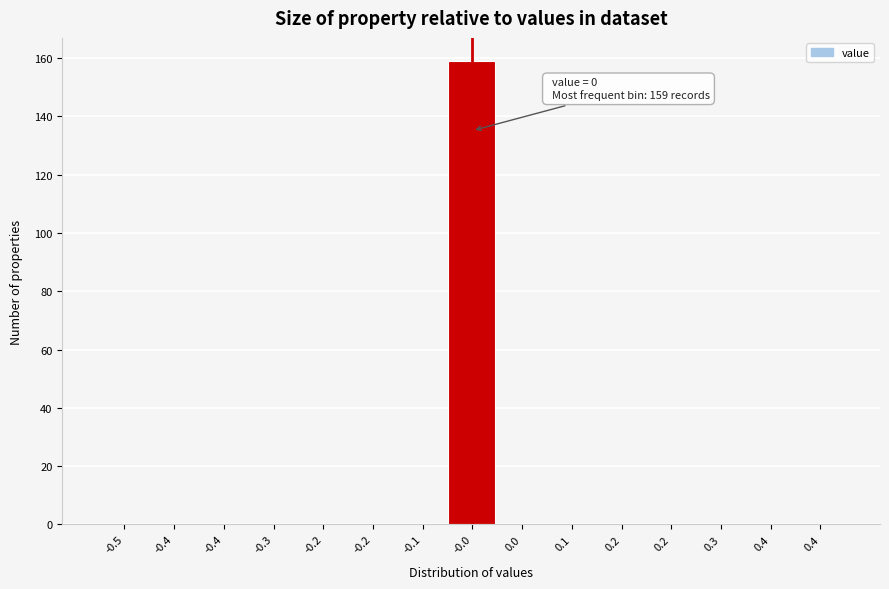

How many distinct data groups are displayed?

1